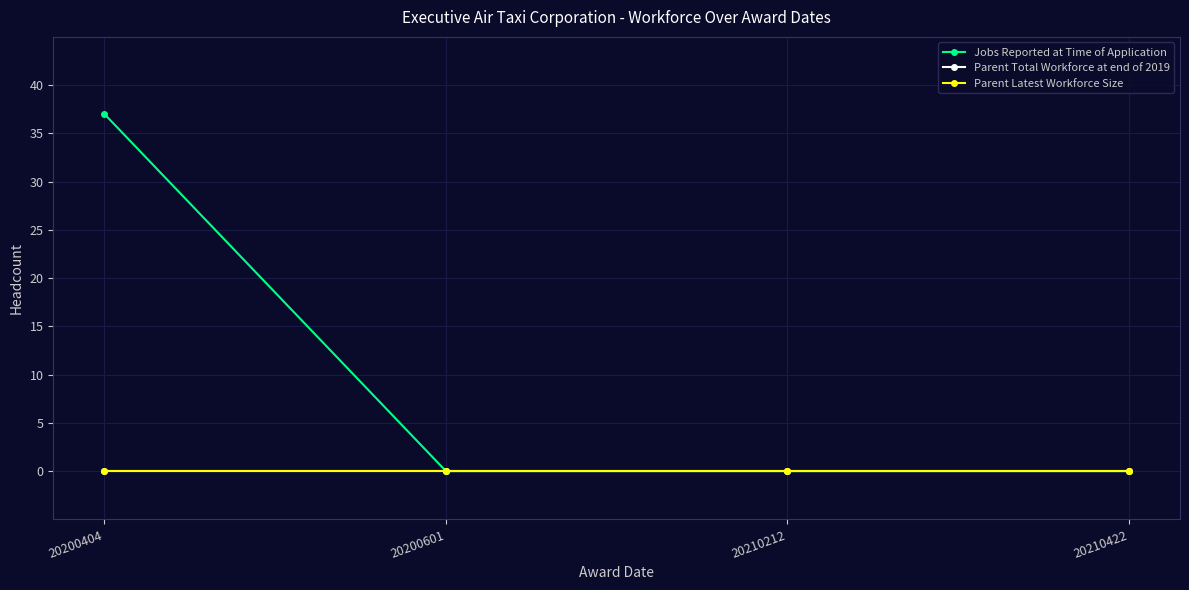

Which series has the widest spread of values?

Jobs Reported at Time of Application